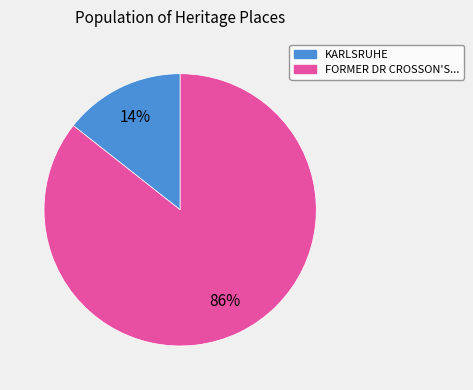

To the nearest percent, what is the combined percentage of FORMER DR CROSSON'S... and KARLSRUHE?

100%